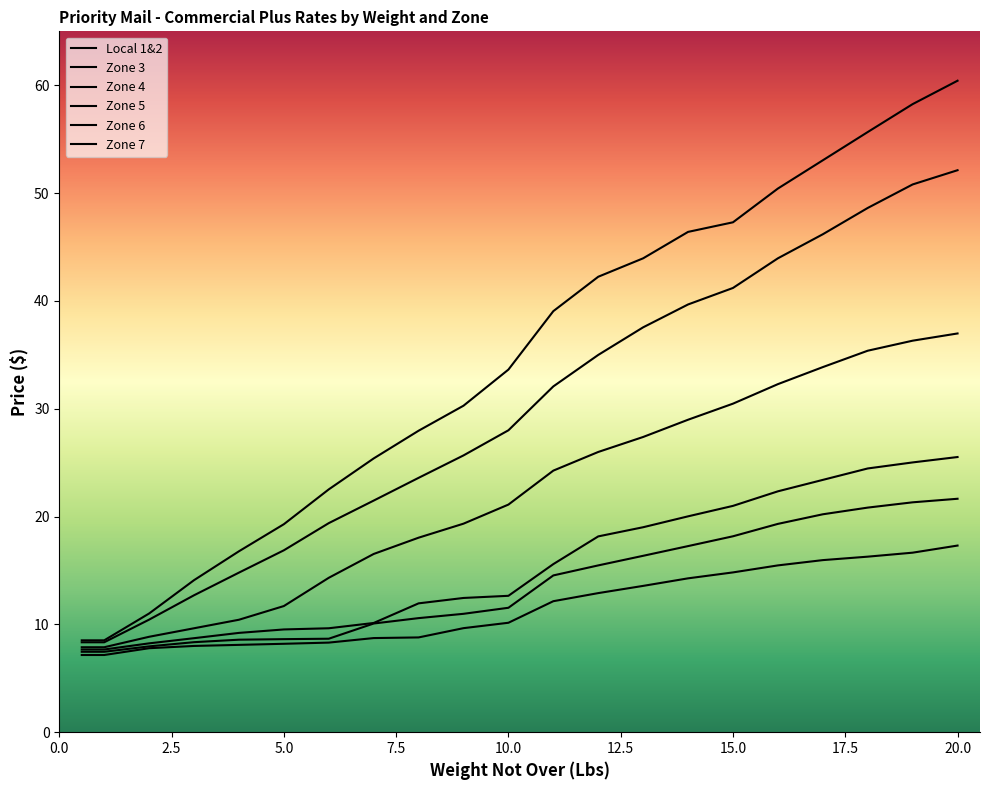

True or false: Zone 4 and Zone 5 cross at least once.

False